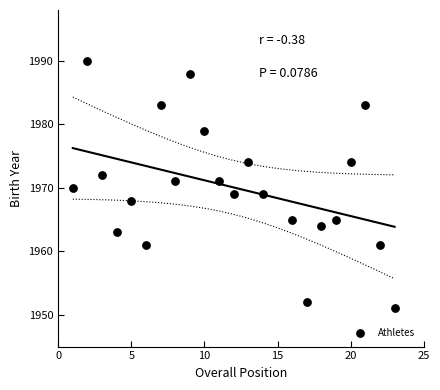

What is the range of X values (max minus min)?

22